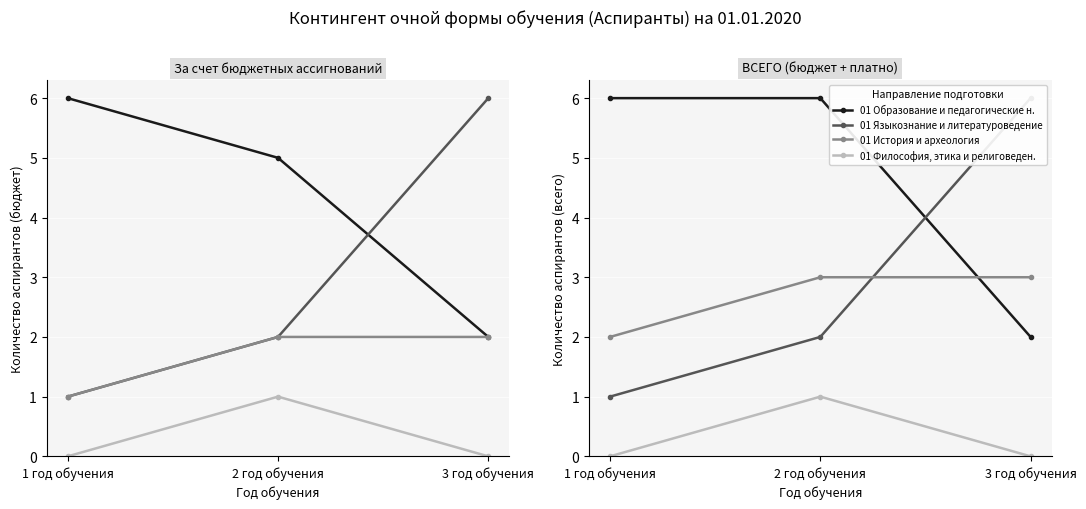

The value of 01 История и археология at 1 год обучения is 2. True or false?

True